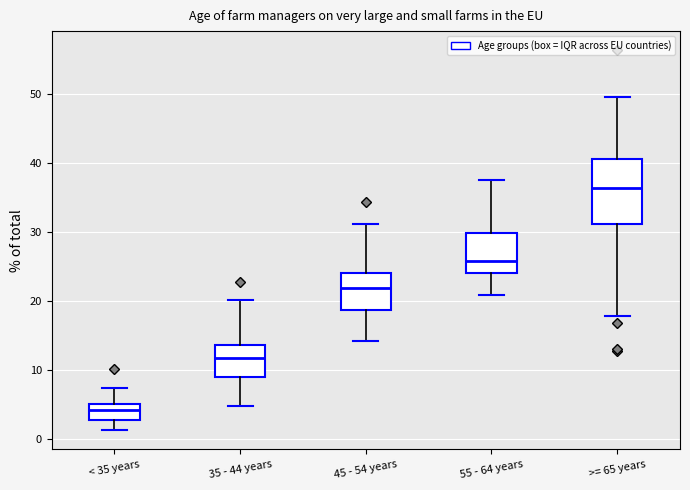

Where does the median line of the box for 35 - 44 years sit on the y-axis? The values are not printed on the chart, so give them approximately, as read against the axis.

12